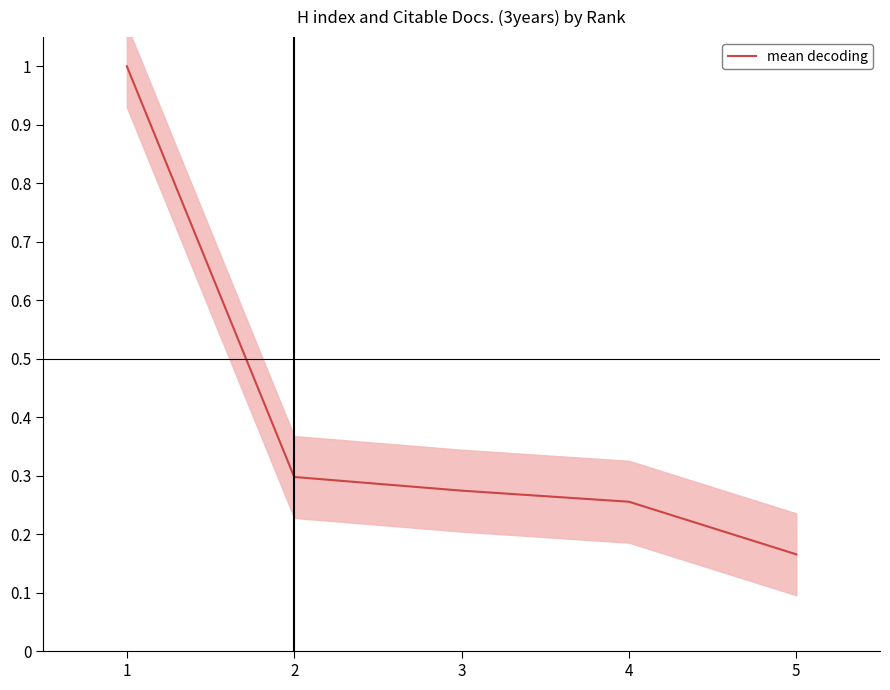

How many lines are shown in the chart?

1